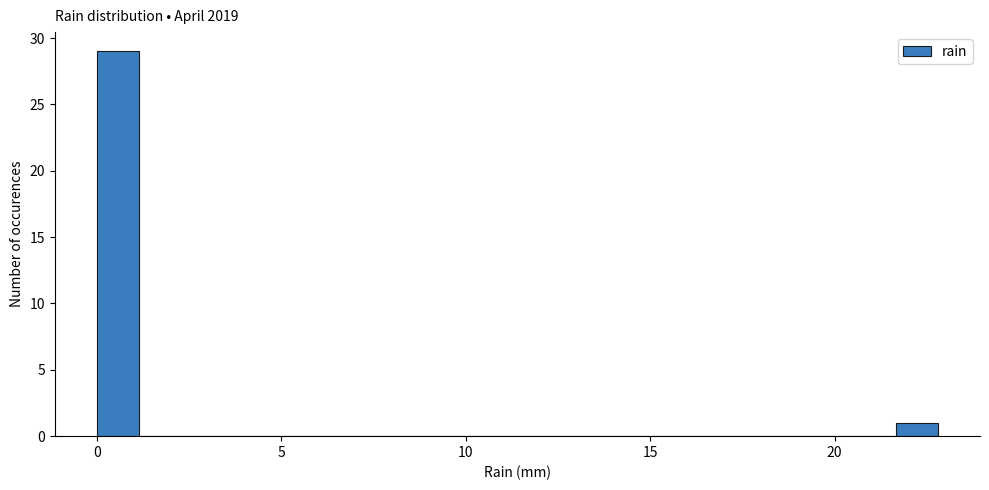

Read against the x-axis, roughly where is the centre of the tallest bar?

0.5